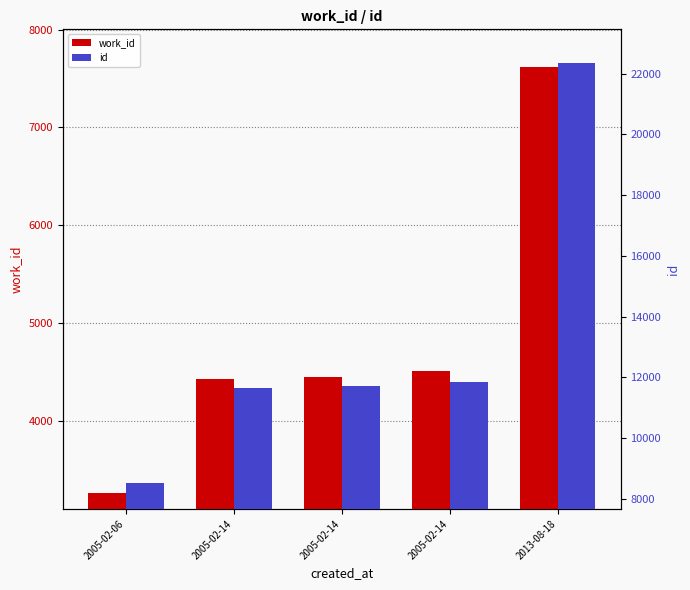

What is the spread (max minus min) of values at 2005-02-14?

7235